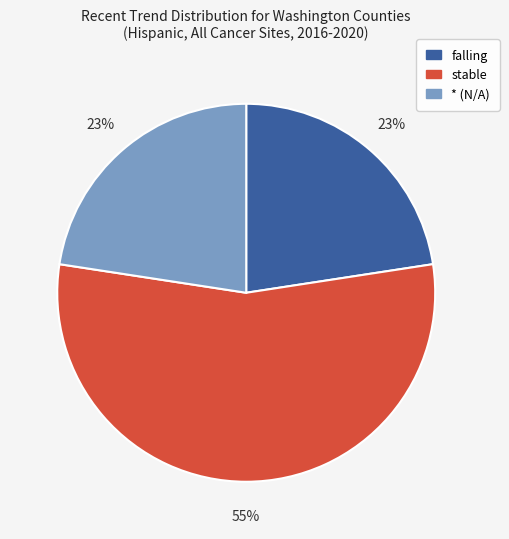

To the nearest percent, what portion does * (N/A) represent?

23%